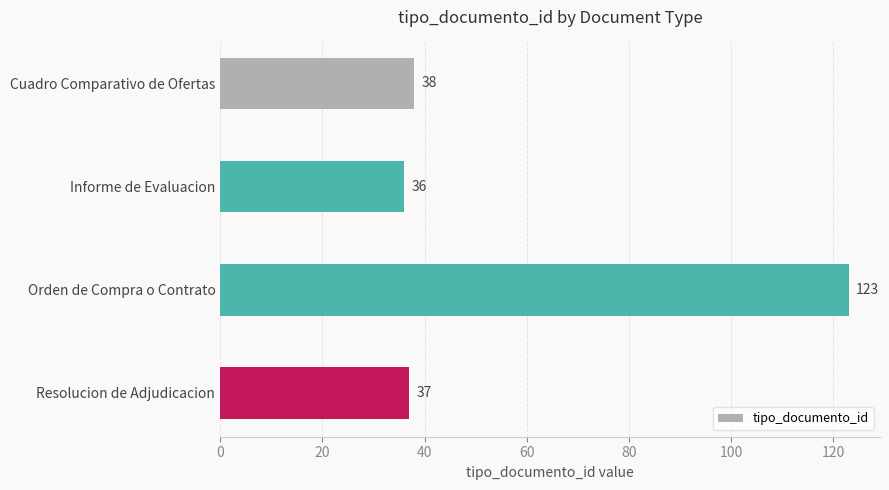

The value at Orden de Compra o Contrato is 44. True or false?

False